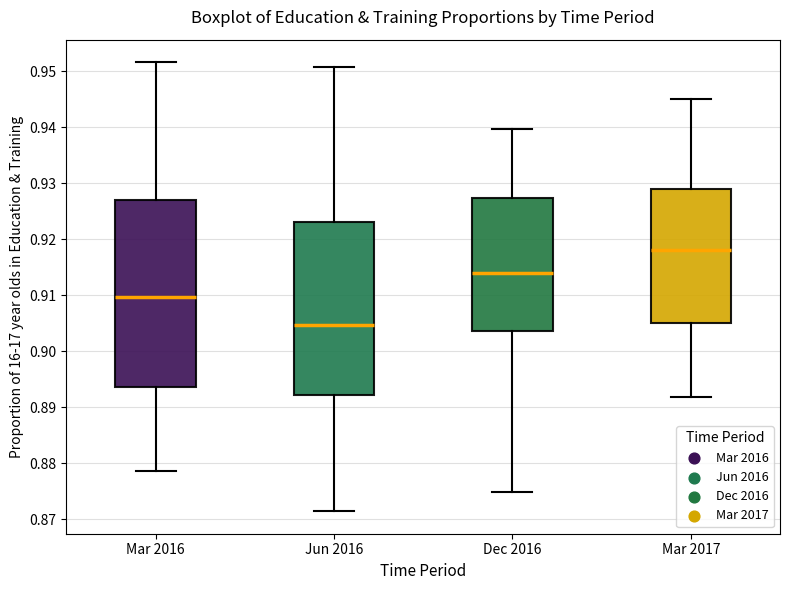

Reading left to right, read every box against the y-axis: the position of its median line, the range the box covers, and the ends of its whiskers. The values are not printed on the chart, so give them approximately, as read against the axis.

Mar 2016: median 0.910, box 0.894 to 0.927, whiskers 0.879 to 0.952
Jun 2016: median 0.905, box 0.892 to 0.923, whiskers 0.871 to 0.951
Dec 2016: median 0.914, box 0.904 to 0.927, whiskers 0.875 to 0.940
Mar 2017: median 0.918, box 0.905 to 0.929, whiskers 0.892 to 0.945